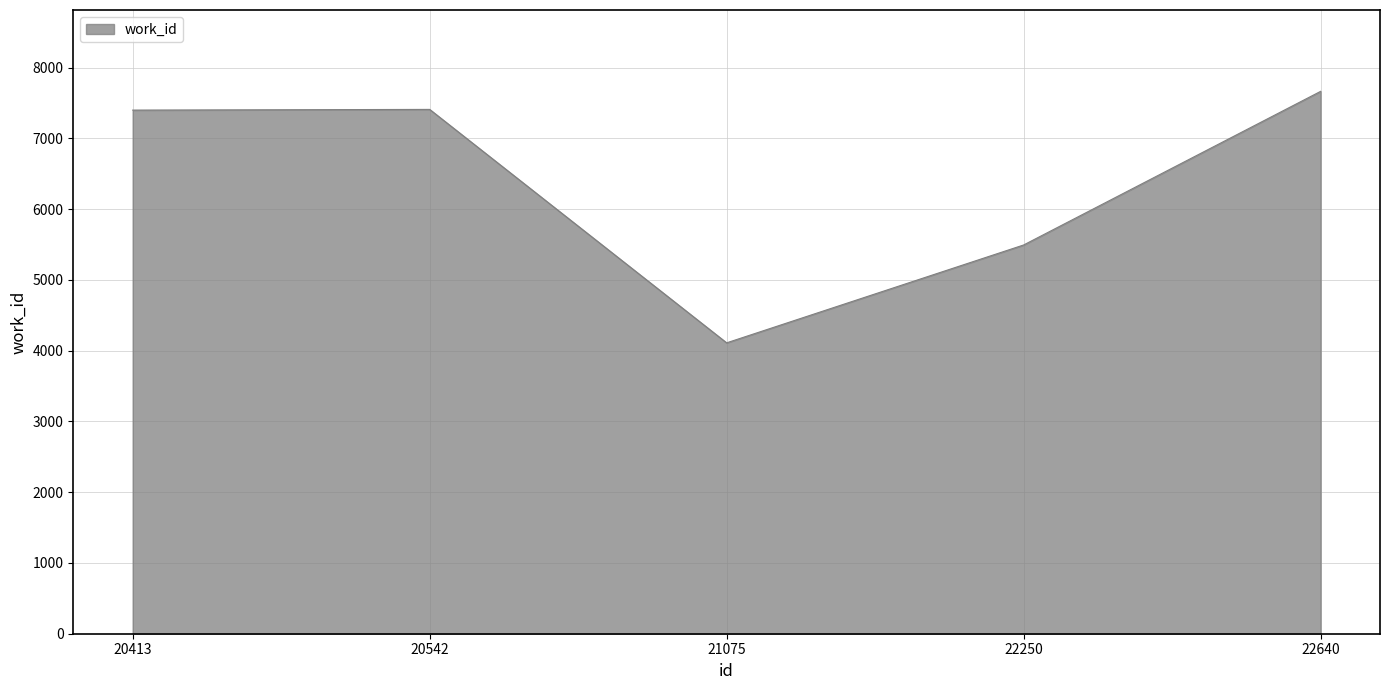

At which label is the value closest to 5888?

22250